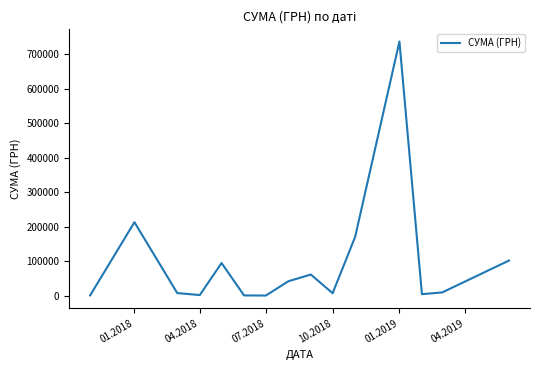

What is the greatest value displayed?

736948.0